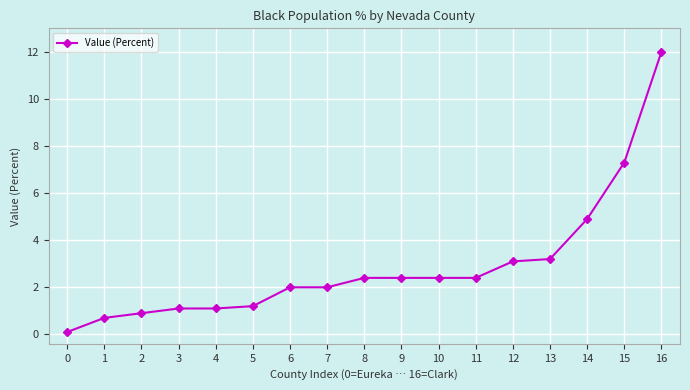

The chart shows a value of 2.0 at 6. True or false?

True